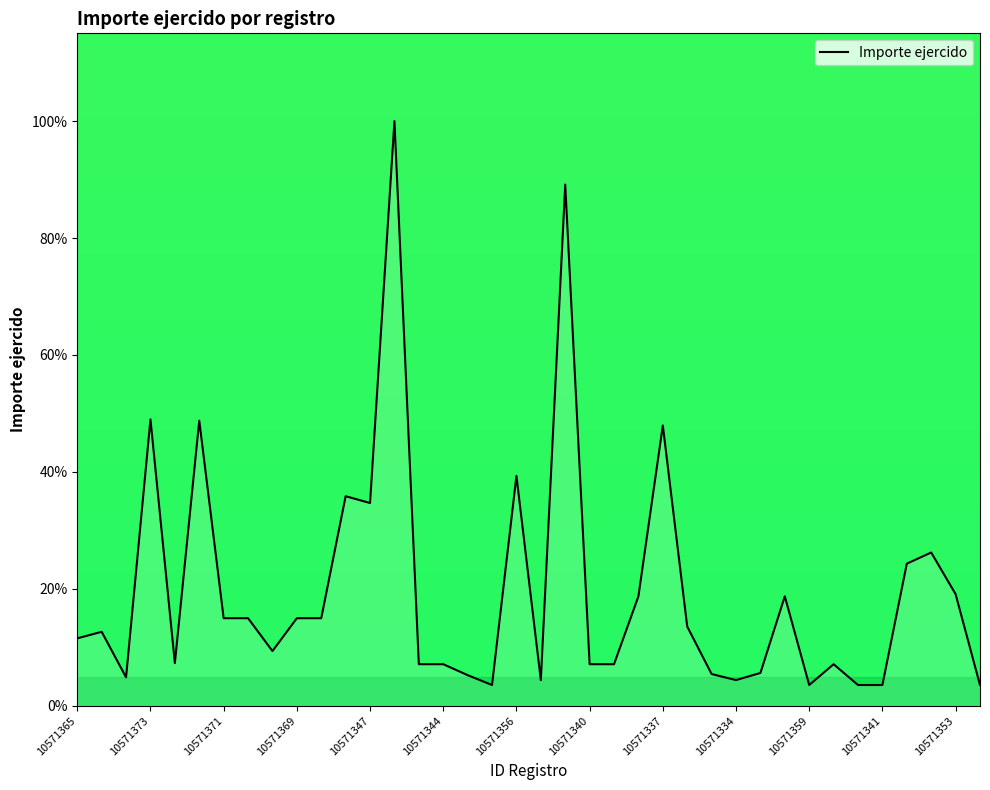

What is the greatest value displayed?

100.0